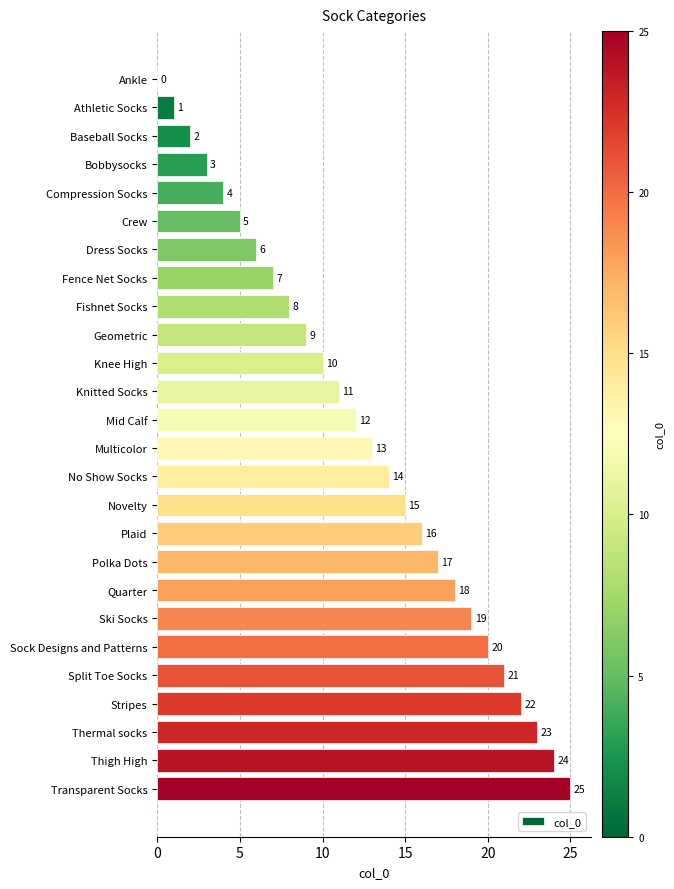

What is the sum of the values at Athletic Socks and Polka Dots?

18